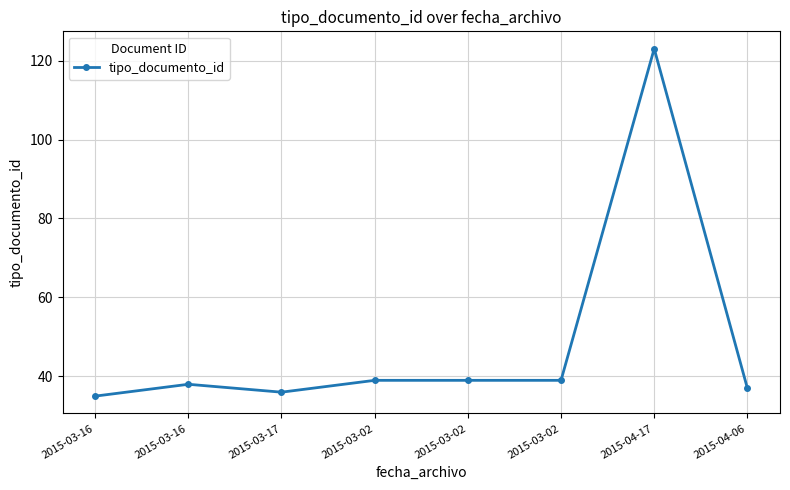

List the labels in order of value, smallest first.

2015-03-16, 2015-03-17, 2015-04-06, 2015-03-16, 2015-03-02, 2015-03-02, 2015-03-02, 2015-04-17